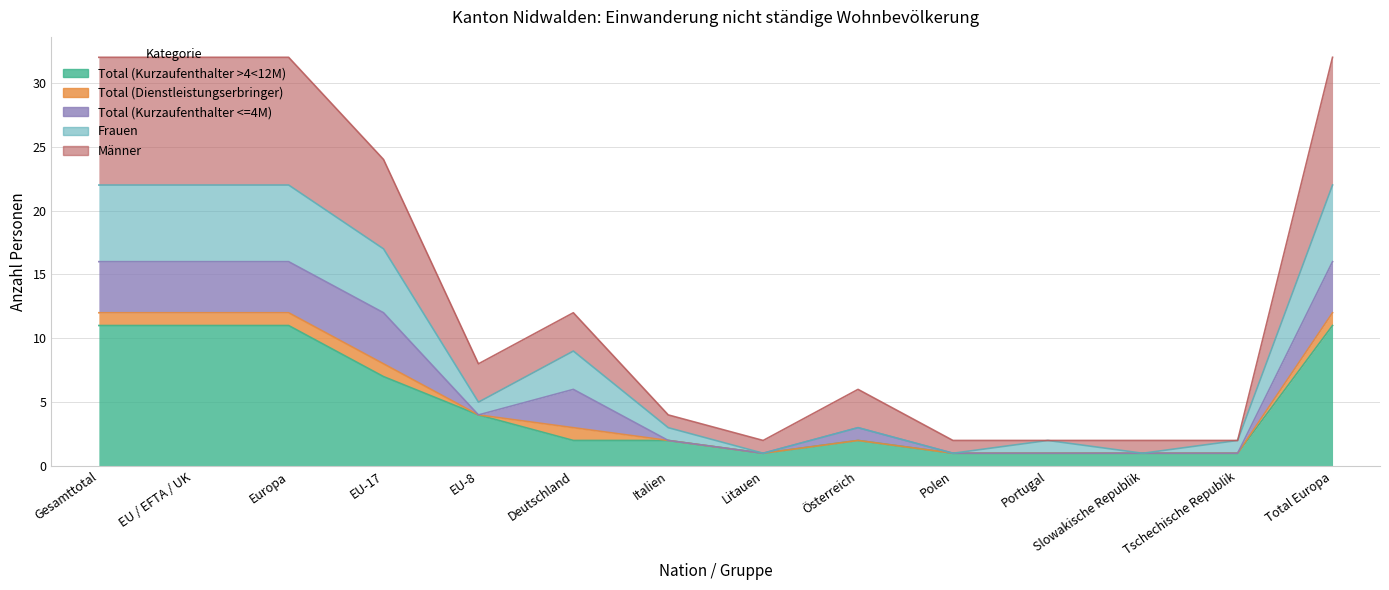

Is the value of Männer at Portugal greater than the value of Frauen at Gesamttotal?

No